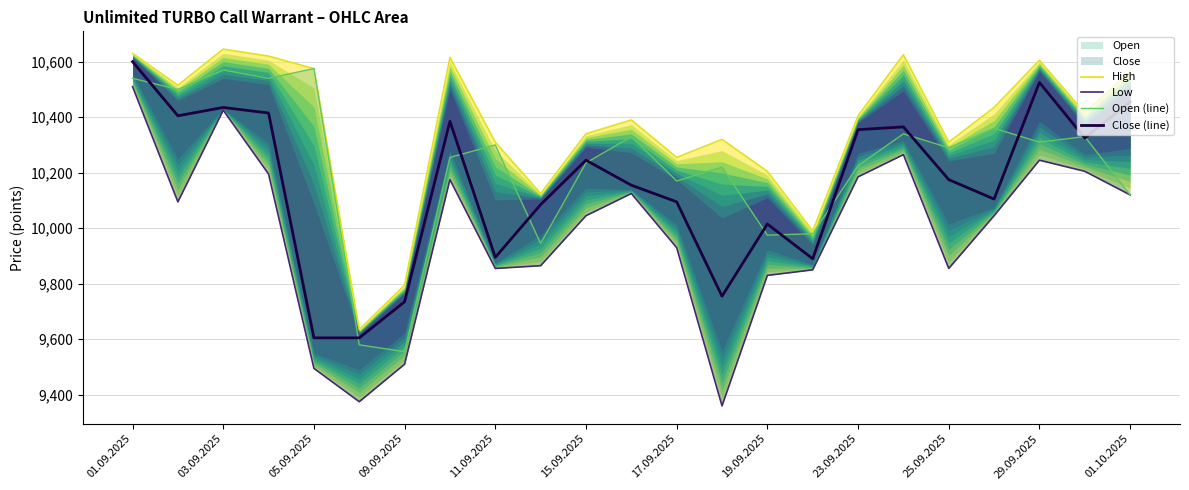

Reading right to left, transcribe all the data shown in this chart.

High: 10565	10415	10605	10435	10310	10625	10405	9990	10205	10320	10255	10390	10340	10125	10310	10615	9795	9635	10575	10620	10645	10515	10630
Low: 10120	10205	10245	10045	9855	10265	10185	9850	9830	9360	9930	10125	10045	9865	9855	10175	9510	9375	9495	10195	10425	10095	10510
Open (line): 10120	10330	10310	10360	10290	10340	10225	9980	9975	10220	10170	10330	10235	9945	10300	10255	9555	9580	10575	10540	10570	10500	10540
Close (line): 10455	10325	10525	10105	10175	10365	10355	9890	10015	9755	10095	10155	10245	10085	9895	10385	9735	9605	9605	10415	10435	10405	10600